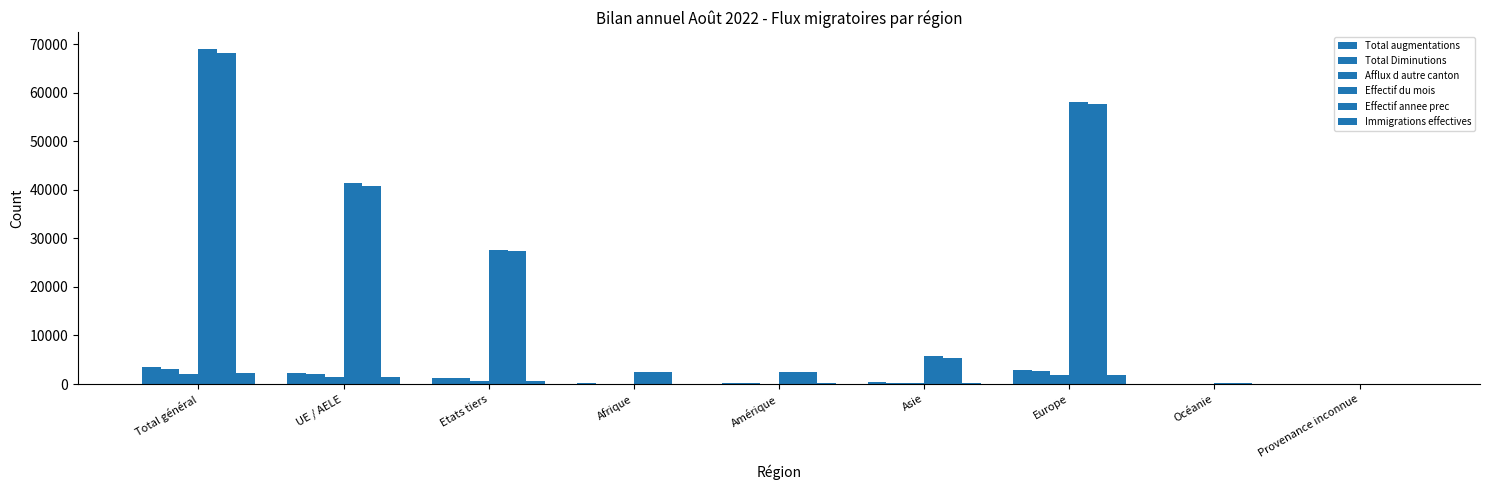

Reading left to right, list all the values displayed in this chart.

Total augmentations: Total général=3543	UE / AELE=2248	Etats tiers=1295	Afrique=158	Amérique=165	Asie=362	Europe=2843	Océanie=13	Provenance inconnue=2
Total Diminutions: Total général=3188	UE / AELE=2023	Etats tiers=1165	Afrique=84	Amérique=199	Asie=200	Europe=2679	Océanie=26	Provenance inconnue=0
Afflux d autre canton: Total général=2095	UE / AELE=1495	Etats tiers=600	Afrique=28	Amérique=83	Asie=153	Europe=1827	Océanie=4	Provenance inconnue=0
Effectif du mois: Total général=68988	UE / AELE=41361	Etats tiers=27627	Afrique=2482	Amérique=2505	Asie=5689	Europe=58104	Océanie=149	Provenance inconnue=59
Effectif annee prec: Total général=68195	UE / AELE=40888	Etats tiers=27307	Afrique=2410	Amérique=2513	Asie=5458	Europe=57598	Océanie=161	Provenance inconnue=55
Immigrations effectives: Total général=2212	UE / AELE=1533	Etats tiers=679	Afrique=77	Amérique=117	Asie=174	Europe=1831	Océanie=11	Provenance inconnue=2